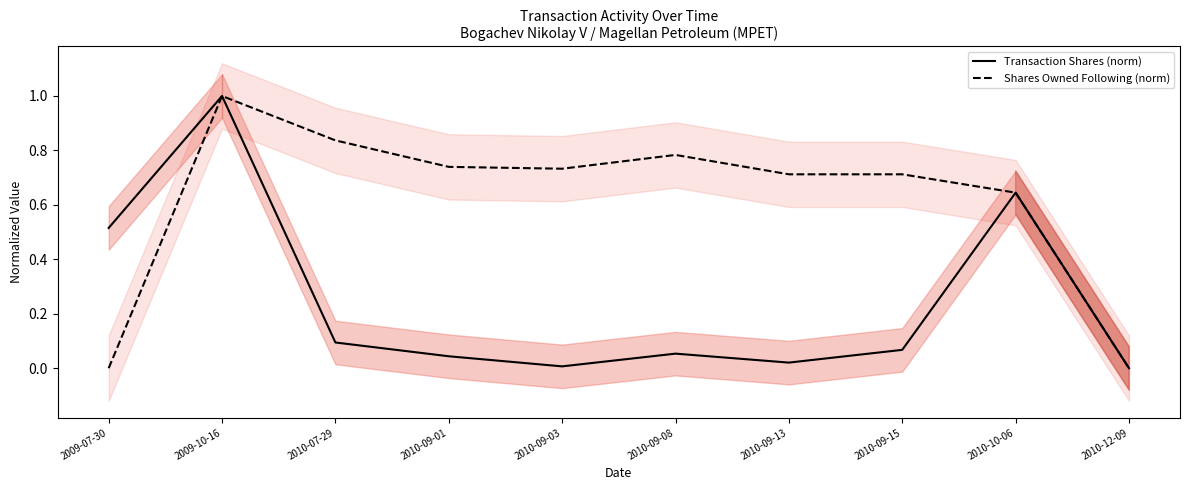

The Transaction Shares (norm) series shows -0.7 at 2010-12-09. True or false?

False